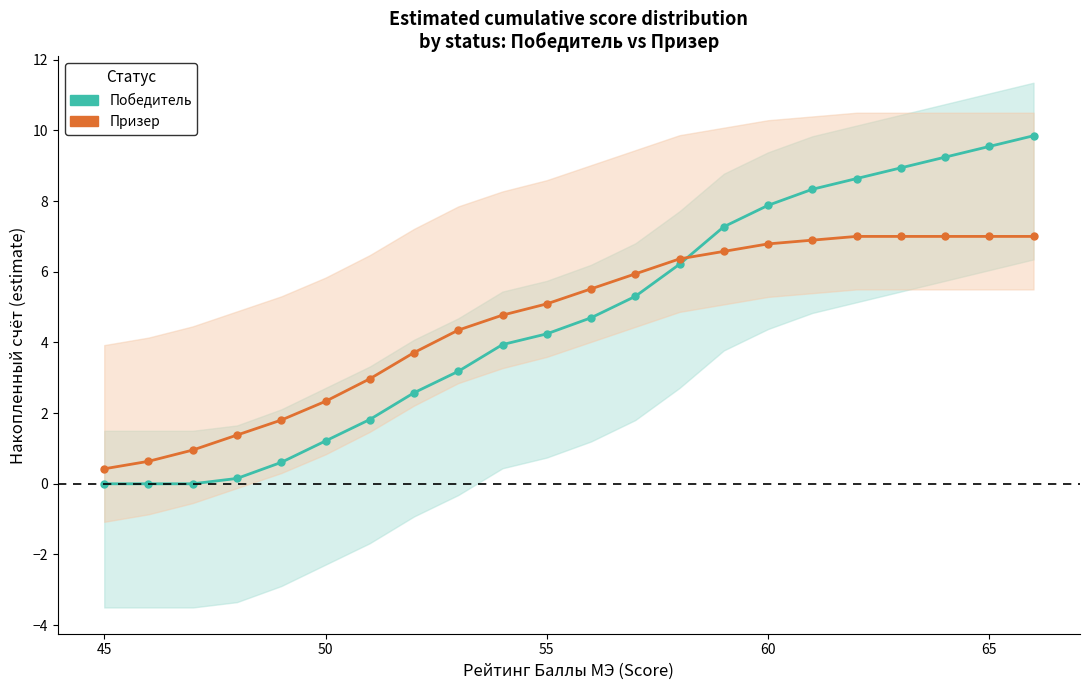

What is the sum of all Победитель values?

103.6